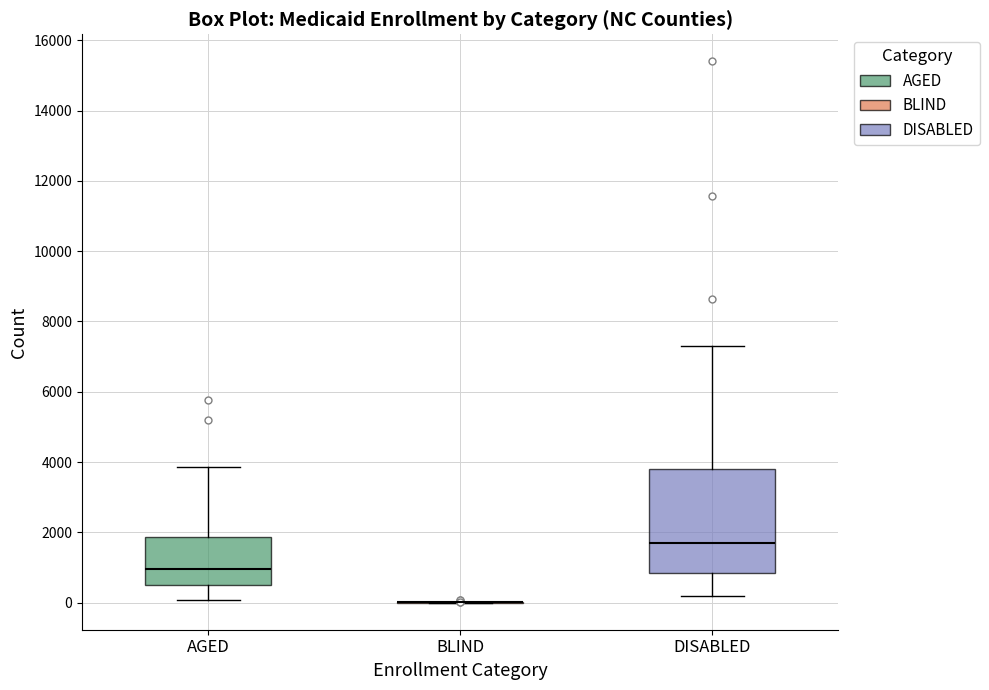

Reading left to right, read every box against the y-axis: the position of its median line, the range the box covers, and the ends of its whiskers. The values are not printed on the chart, so give them approximately, as read against the axis.

AGED: median 1000, box 400 to 1800, whiskers 0 to 3800
BLIND: box collapsed to a line at 0, whiskers 0 to 0
DISABLED: median 1800, box 800 to 3800, whiskers 200 to 7400